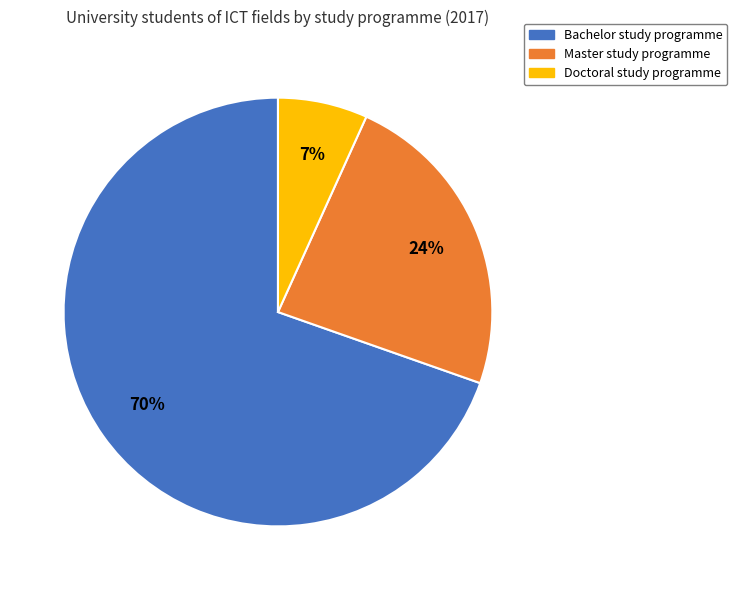

Between Bachelor study programme and Master study programme, which is larger?

Bachelor study programme